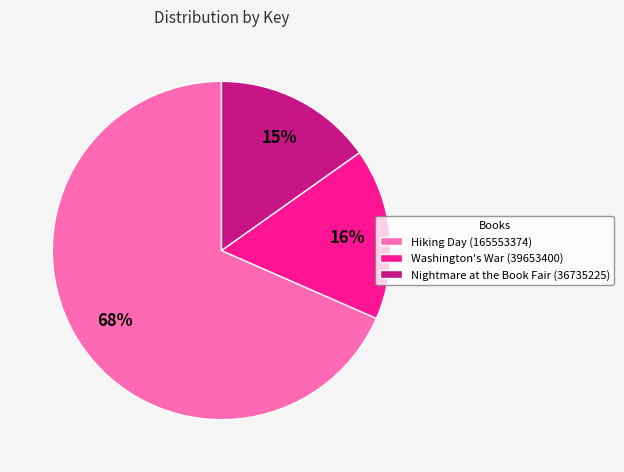

Which category accounts for the majority?

Hiking Day (165553374)